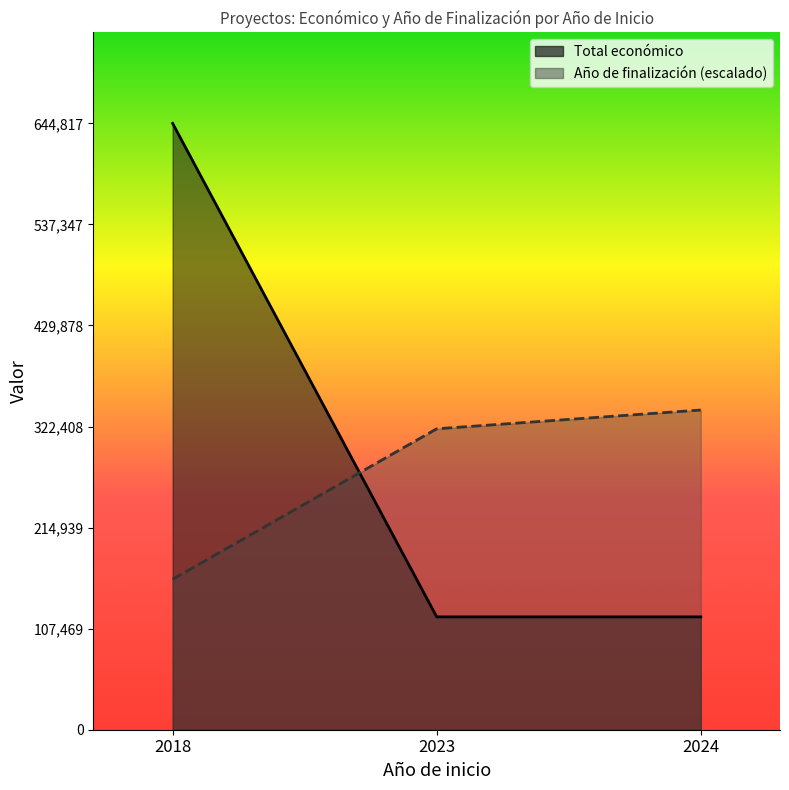

Count the Año de finalización values in the range 160000 to 340000.

3